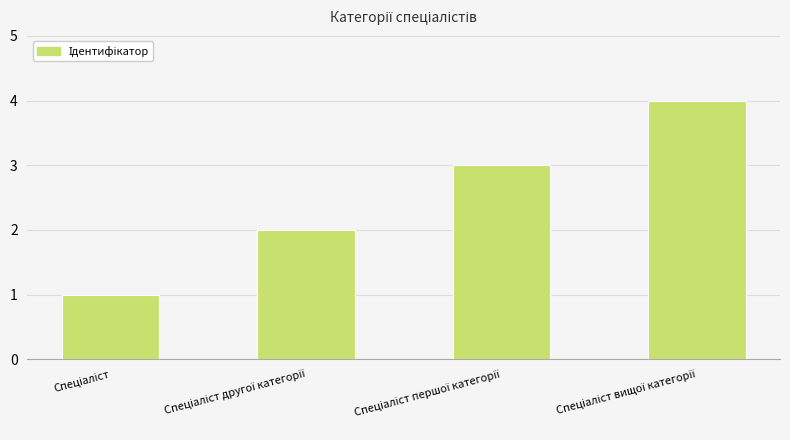

Reading right to left, list all the values displayed in this chart.

4	3	2	1